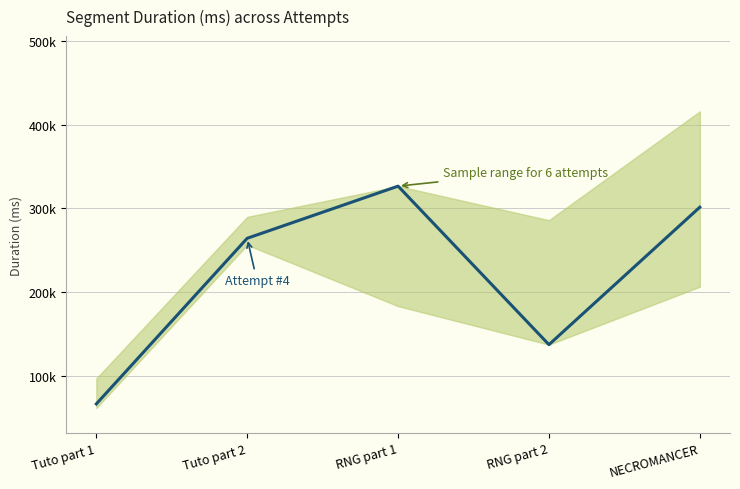

Which has a higher value, RNG part 2 or Tuto part 1?

RNG part 2